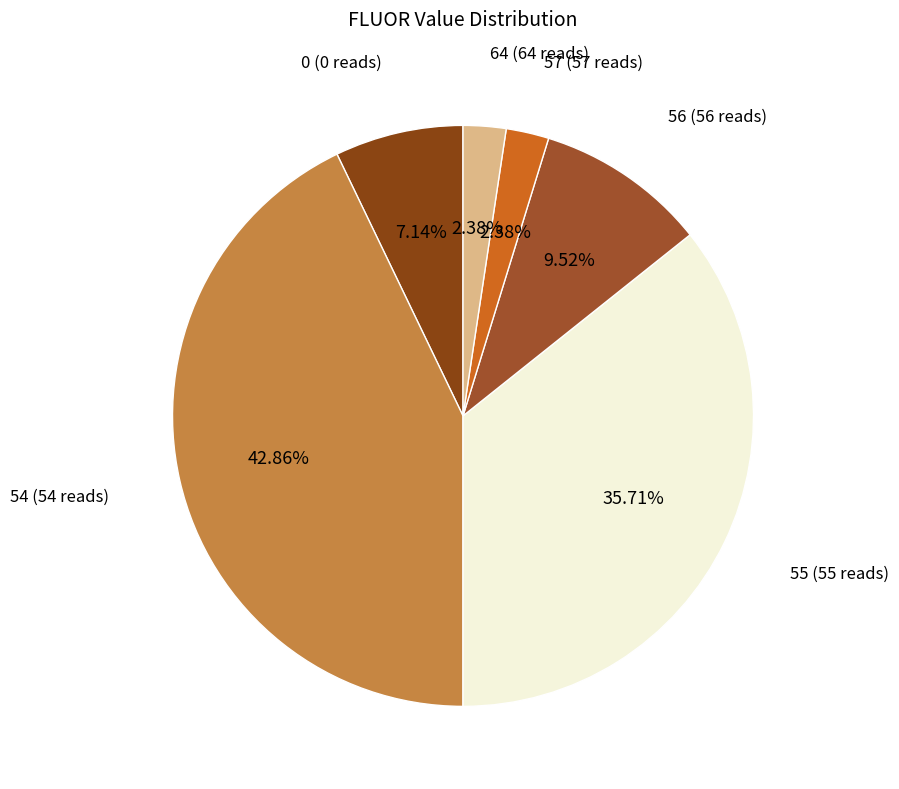

To the nearest percent, what is the difference between the largest and smallest slice percentages?

40%